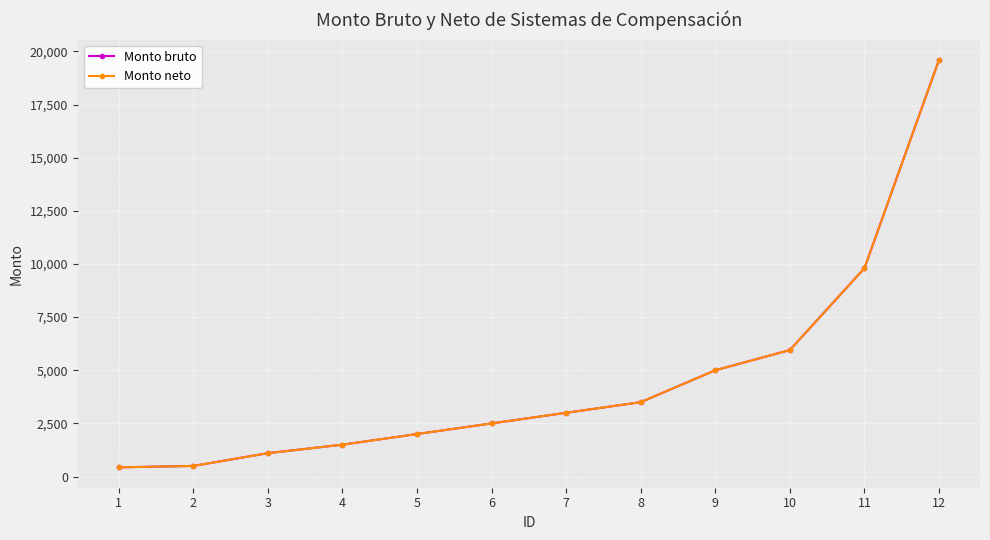

List the series in order of their peak value, lowest first.

Monto bruto, Monto neto